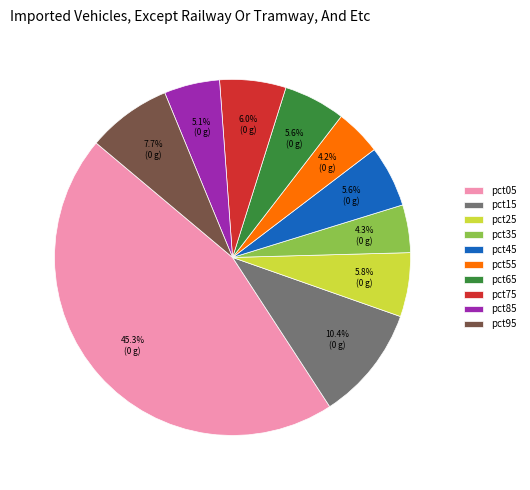

To the nearest percent, what is the difference between the largest and smallest slice percentages?

41%